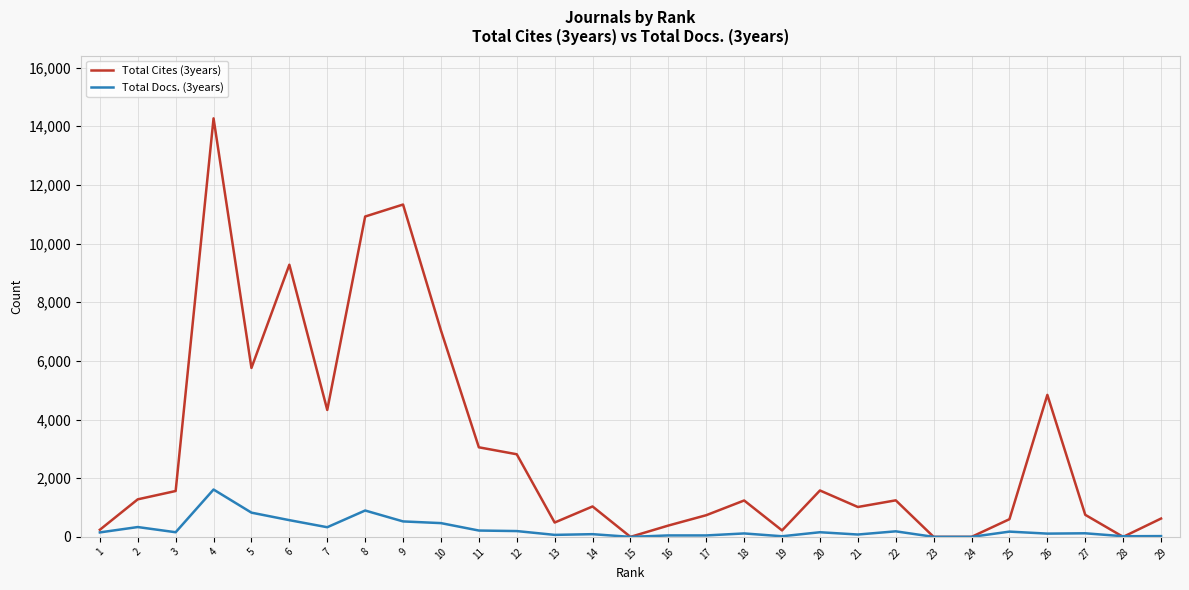

Which series has the largest range (max minus min)?

Total Cites (3years)